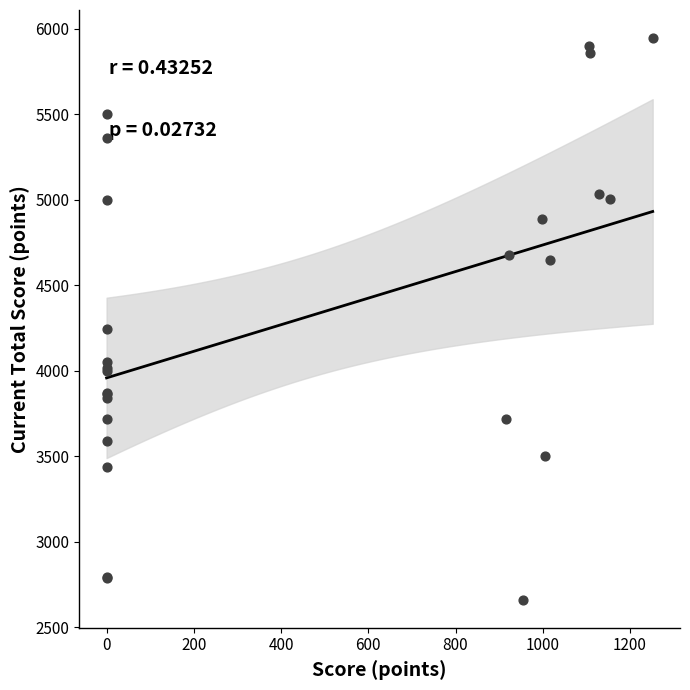

What Y value in the scatter plot is closest to 4303?

4246